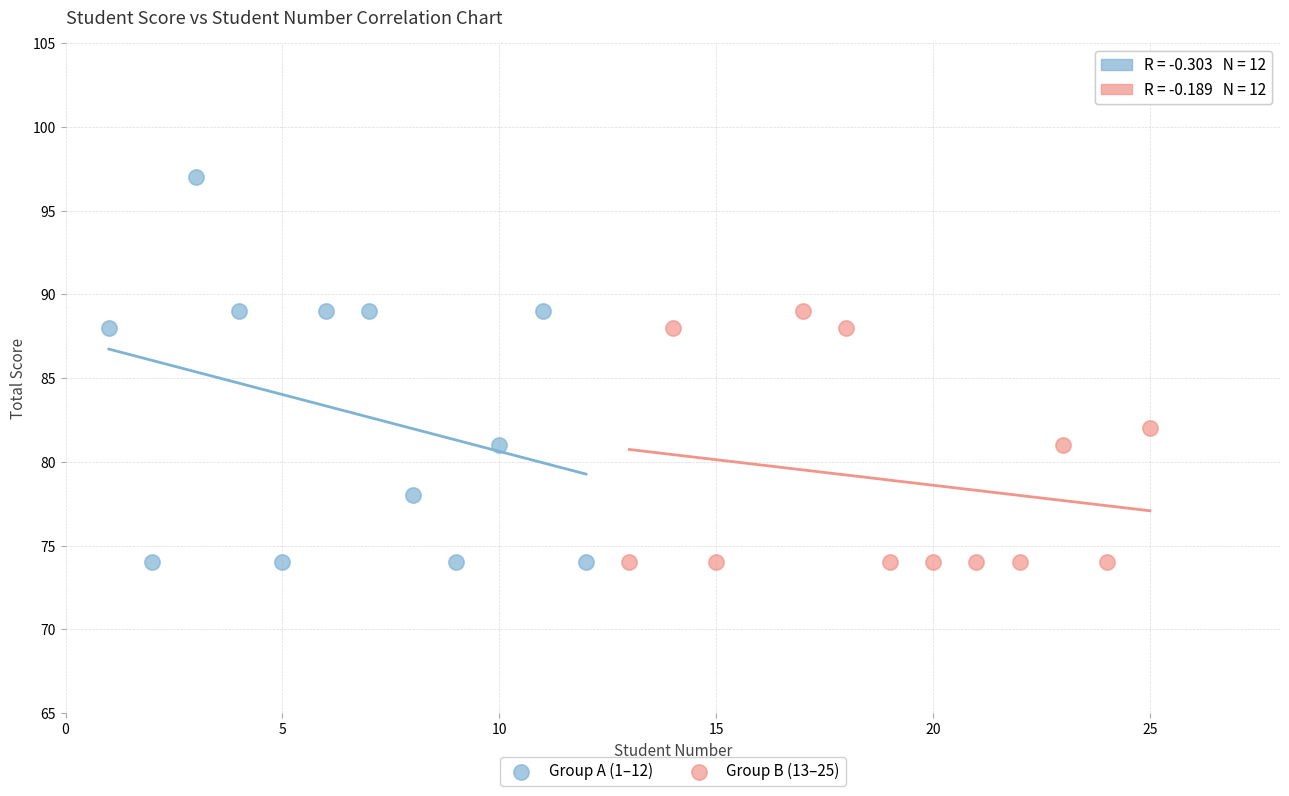

Which series has the largest Y range (max minus min)?

Group A (1–12)